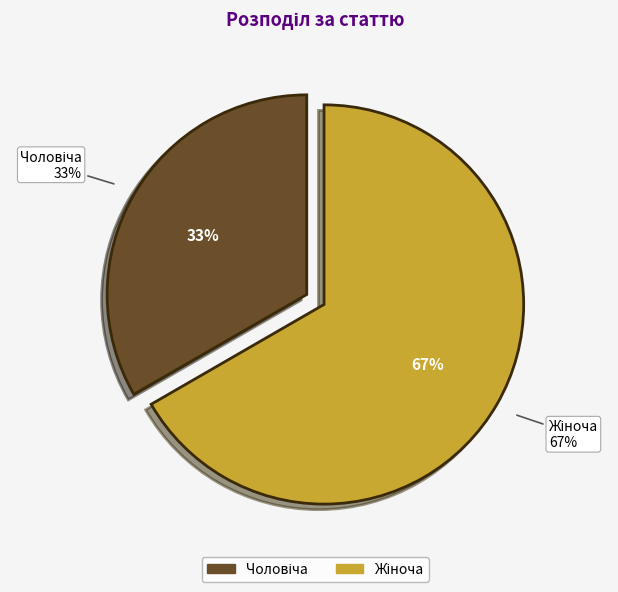

What is the change in value from Чоловіча to Жіноча?

+1